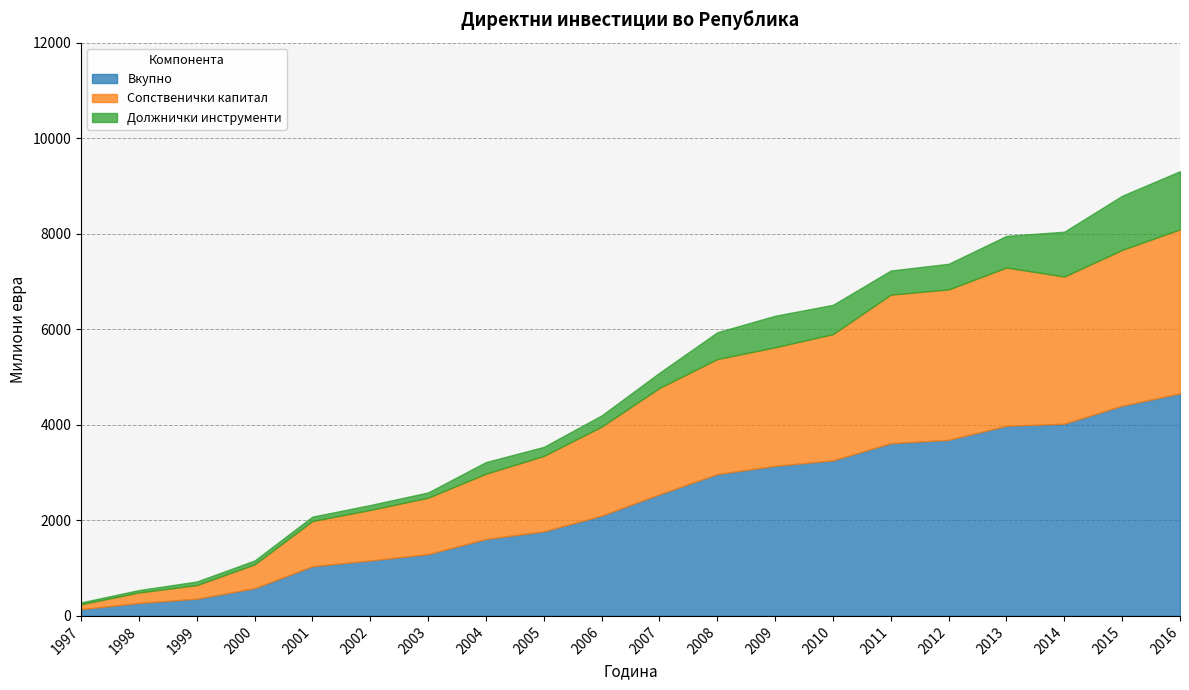

Is it true that Должнички инструменти equals 92.9 at 2001?

True